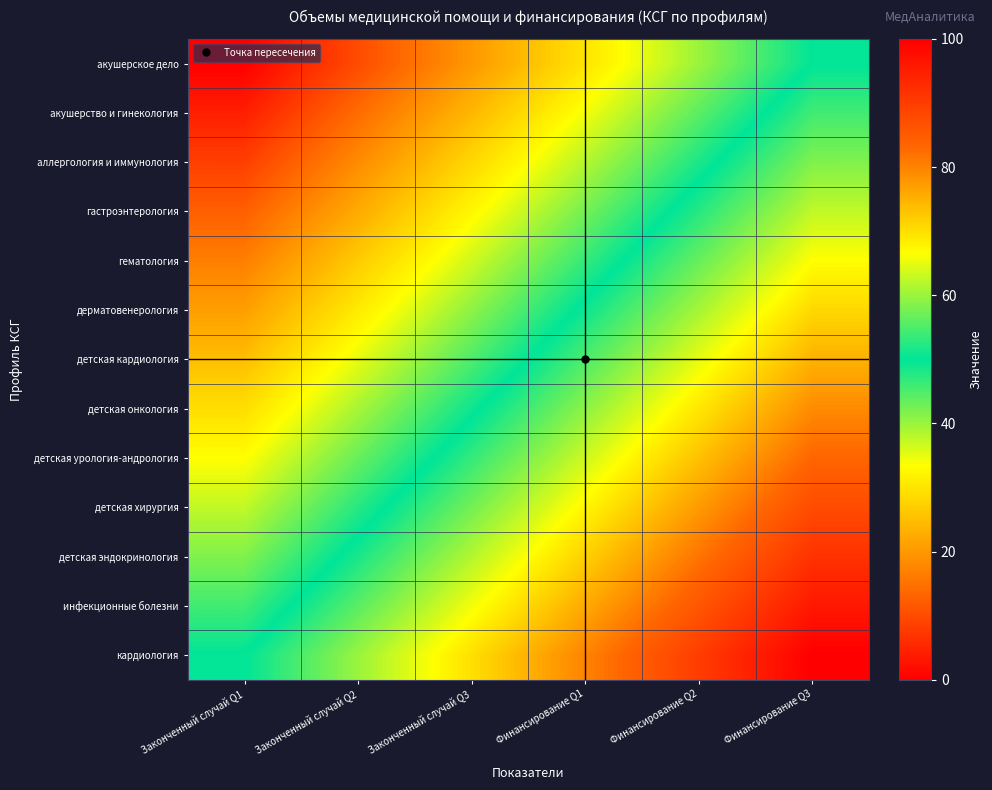

Rank the series by their maximum value, from lowest to highest.

акушерское дело, акушерство и гинекология, аллергология и иммунология, гастроэнтерология, гематология, дерматовенерология, детская кардиология, детская онкология, детская урология-андрология, детская хирургия, детская эндокринология, инфекционные болезни, кардиология